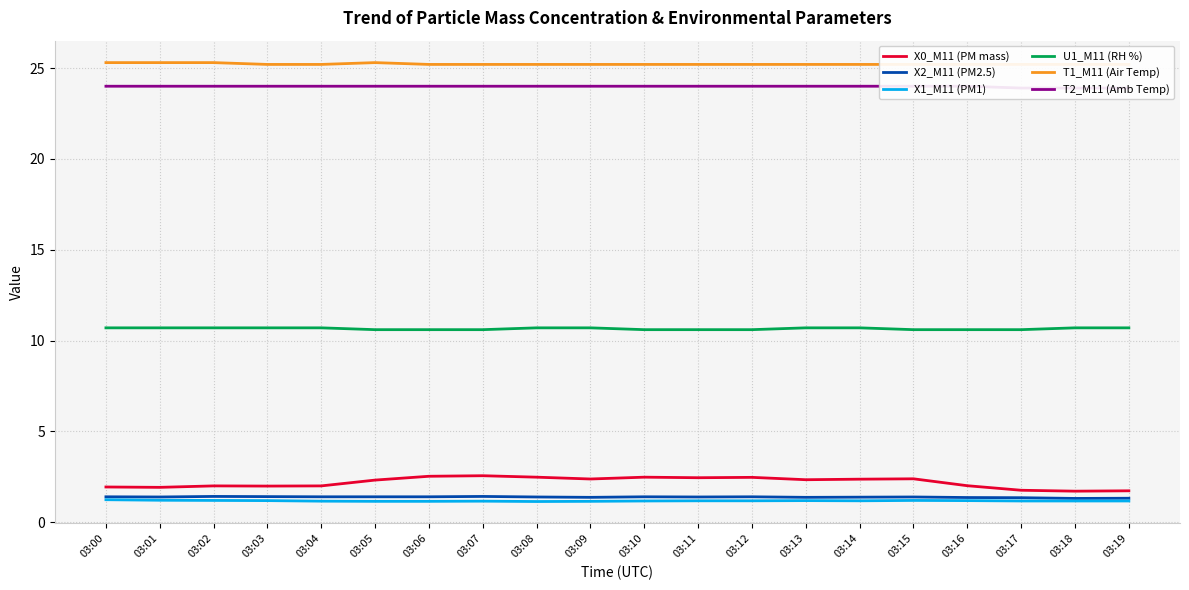

True or false: X1_M11 (PM1) and X2_M11 (PM2.5) intersect in this chart.

False